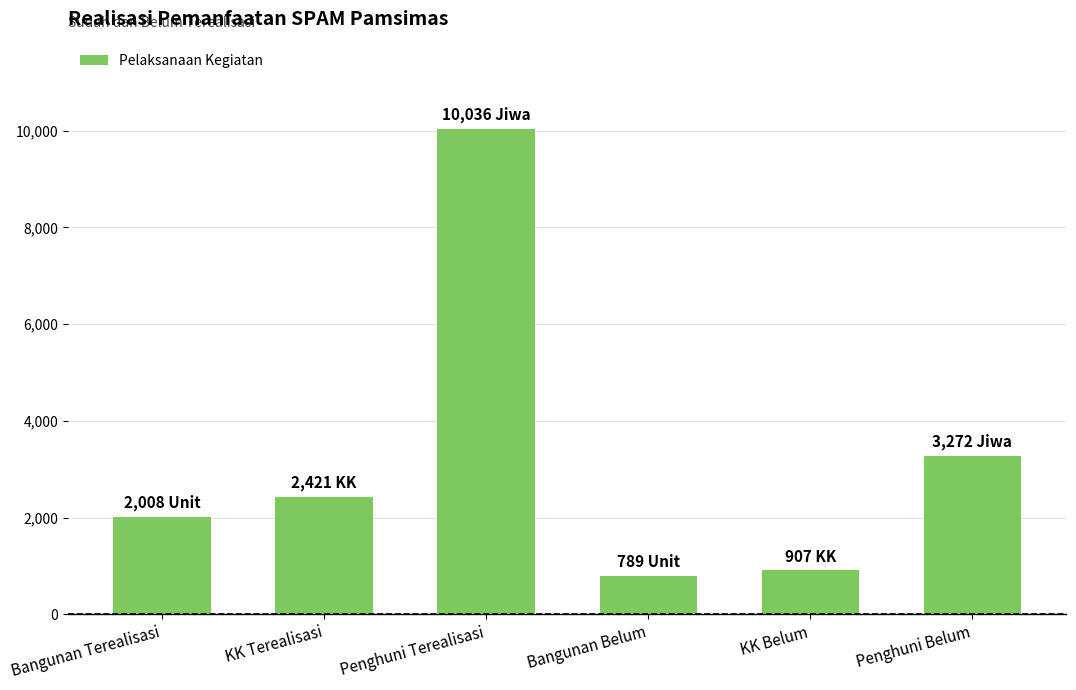

At which label is the value closest to 5412?

Penghuni Belum